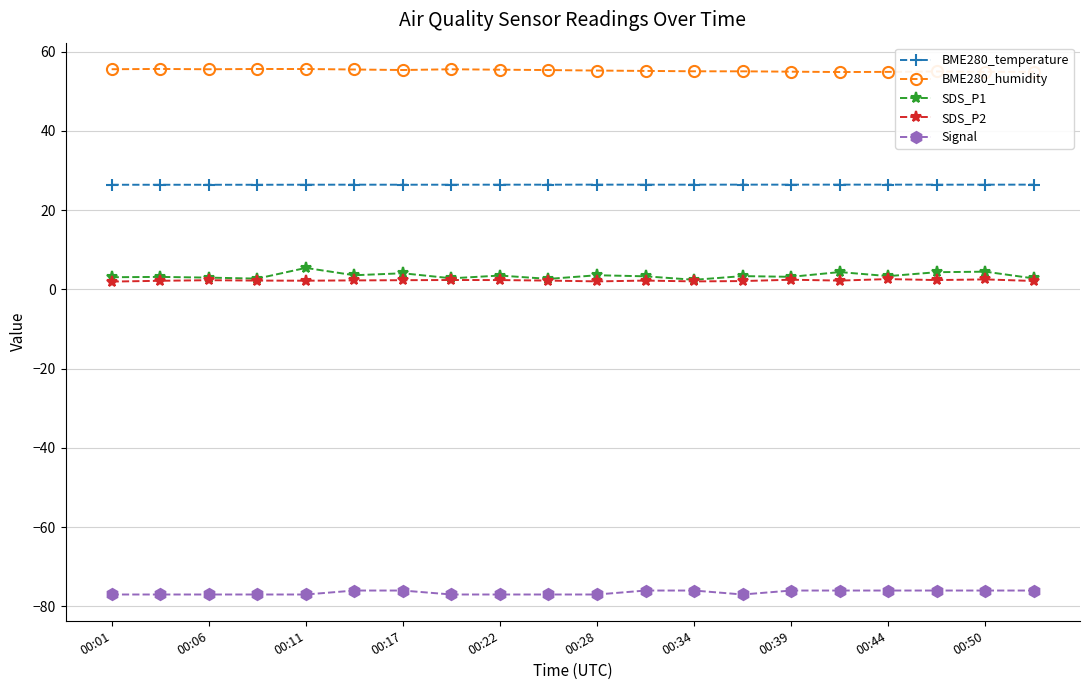

How many lines are shown in the chart?

5